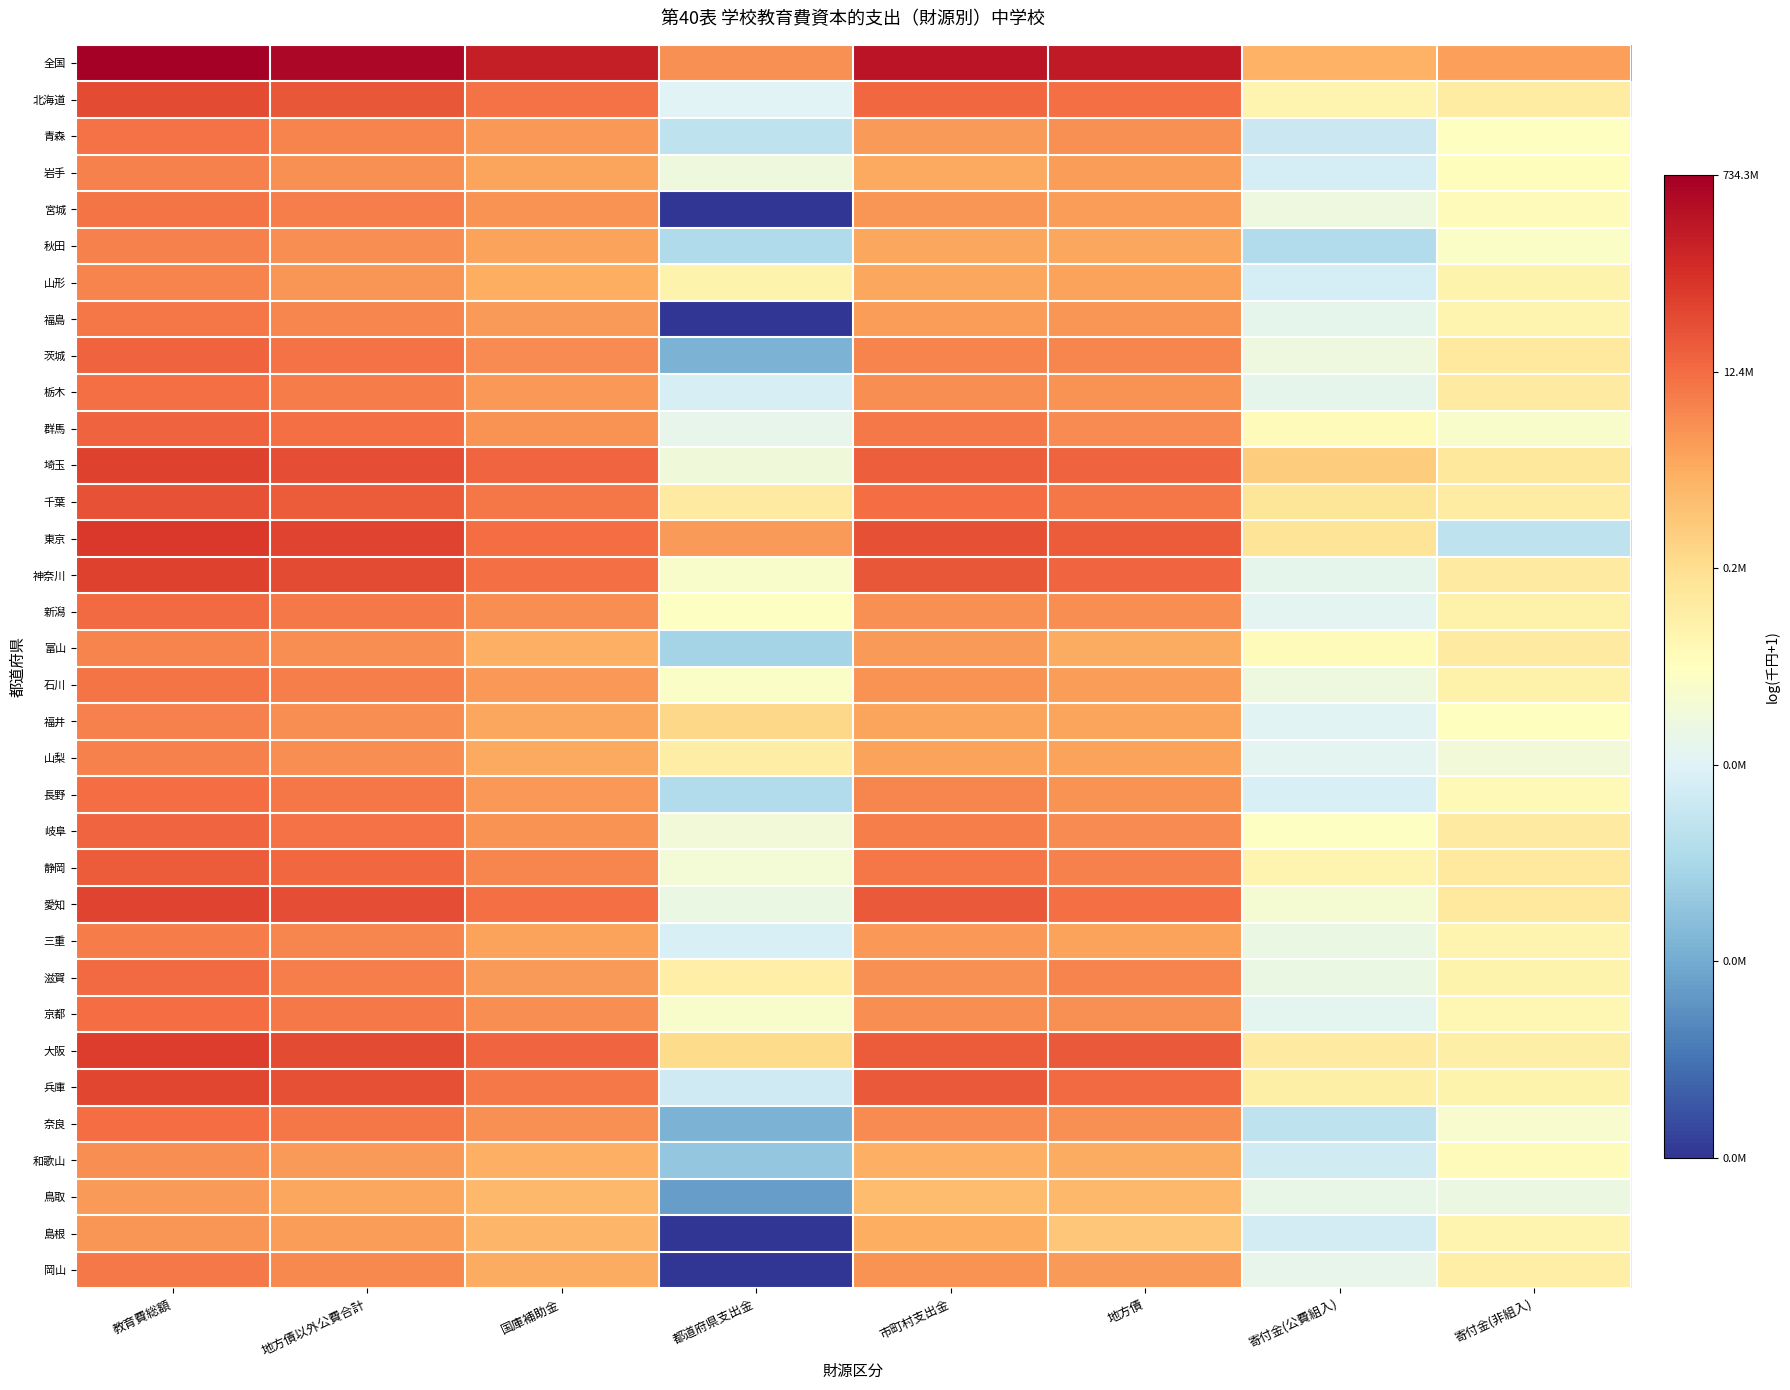

What is the total value across all series at 寄付金(公費組入)?

317.3